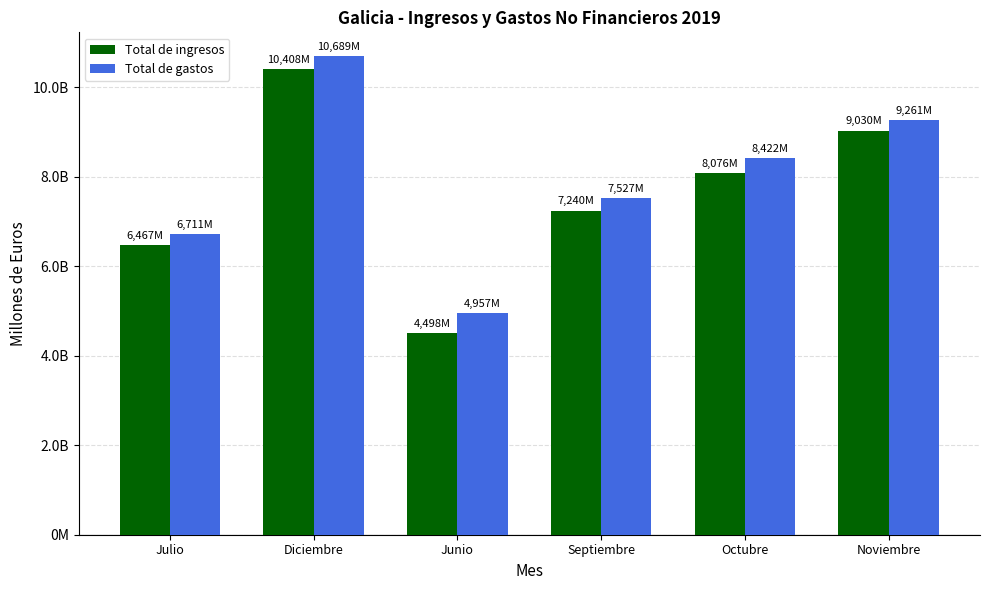

At which category does the chart reach its minimum across all series?

Junio